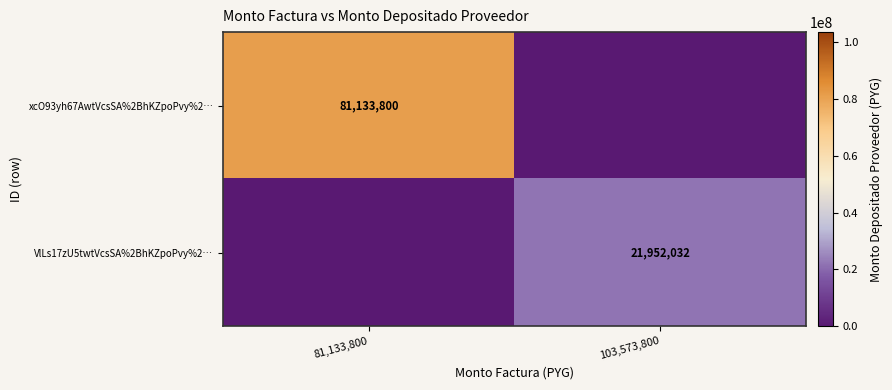

The value of VlLs17zU5twtVcsSA%2BhKZpoPvy%2… at 103,573,800 is 21952032. True or false?

True